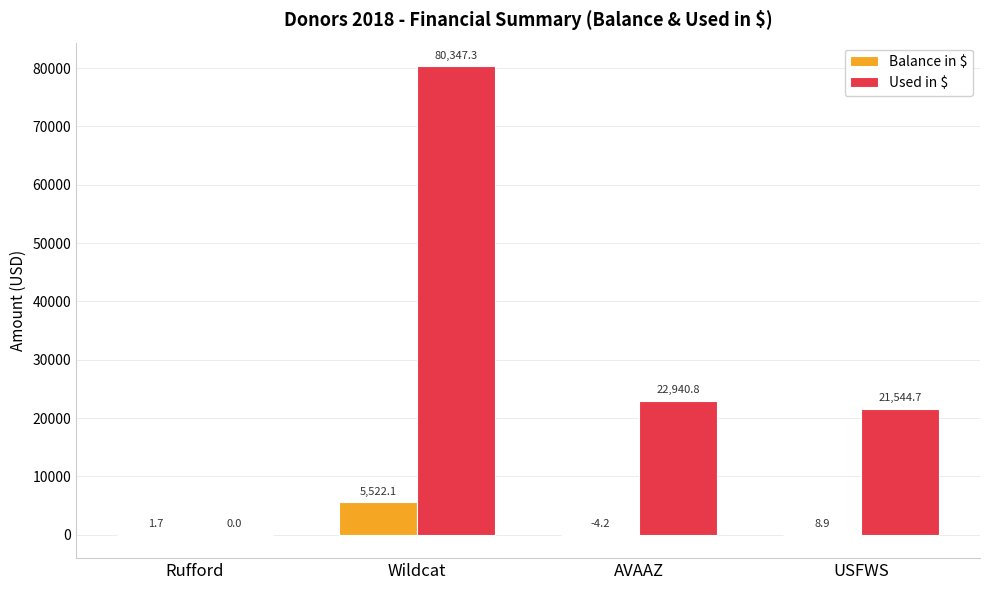

Where is Balance in $ nearest to the value 2758?

USFWS